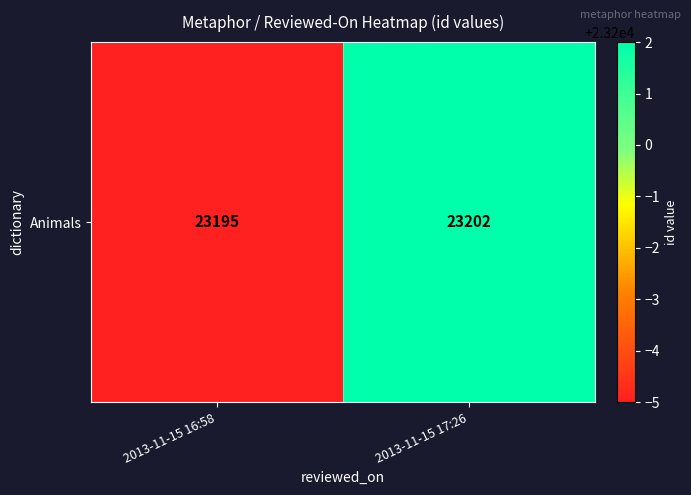

Approximately how many times larger is the value at 2013-11-15 17:26 compared to 2013-11-15 16:58?

1.0